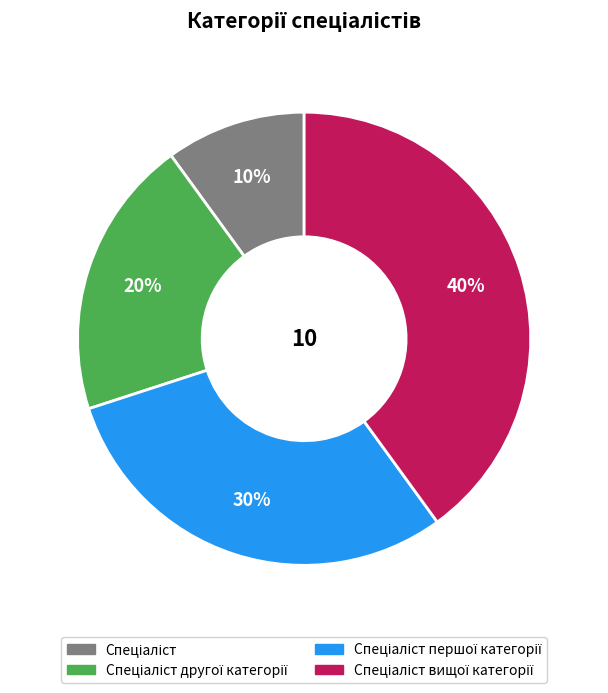

To the nearest percent, what is the difference between the largest and smallest slice percentages?

30%